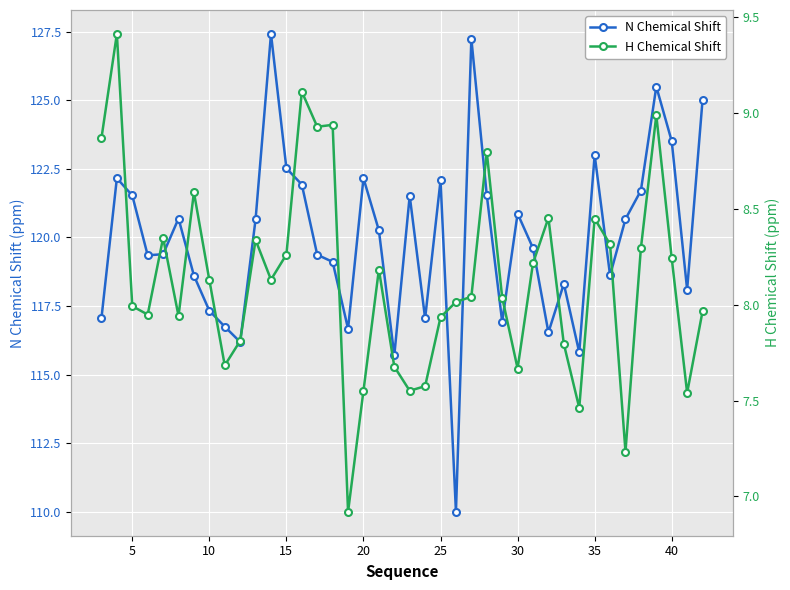

Which series has the widest spread of values?

N Chemical Shift